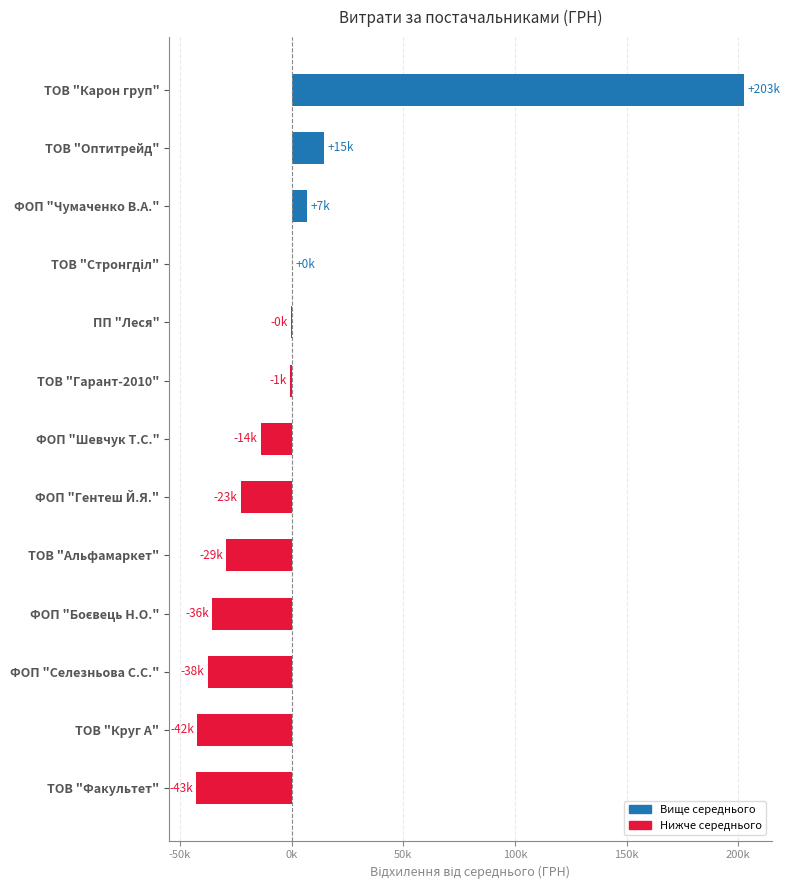

Are the bars grouped side by side (vs. stacked)?

No